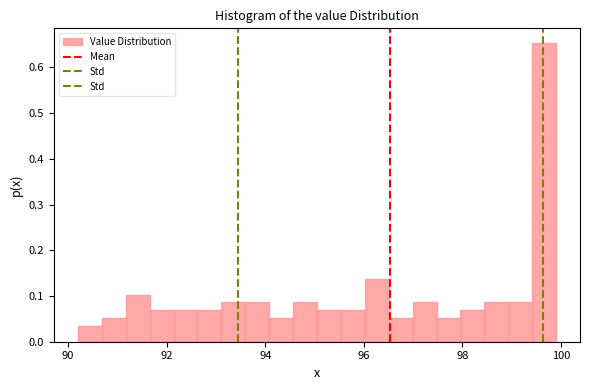

Read against the x-axis, roughly where is the centre of the tallest bar?

99.6